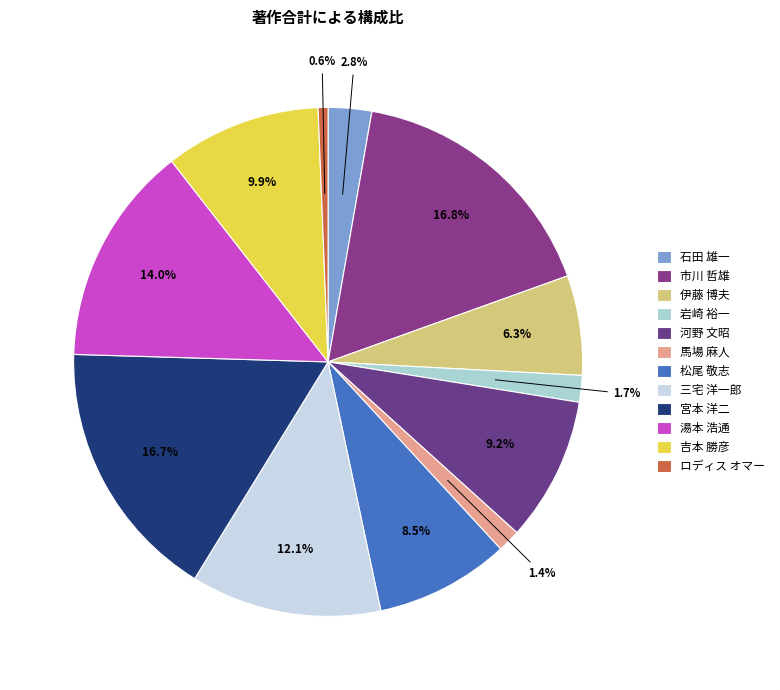

Rank the categories by value from highest to lowest.

市川 哲雄, 宮本 洋二, 湯本 浩通, 三宅 洋一郎, 吉本 勝彦, 河野 文昭, 松尾 敬志, 伊藤 博夫, 石田 雄一, 岩崎 裕一, 馬場 麻人, ロディス オマー